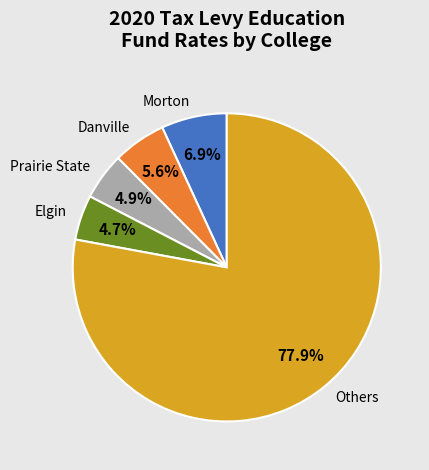

Does Danville represent more than half of the total?

No